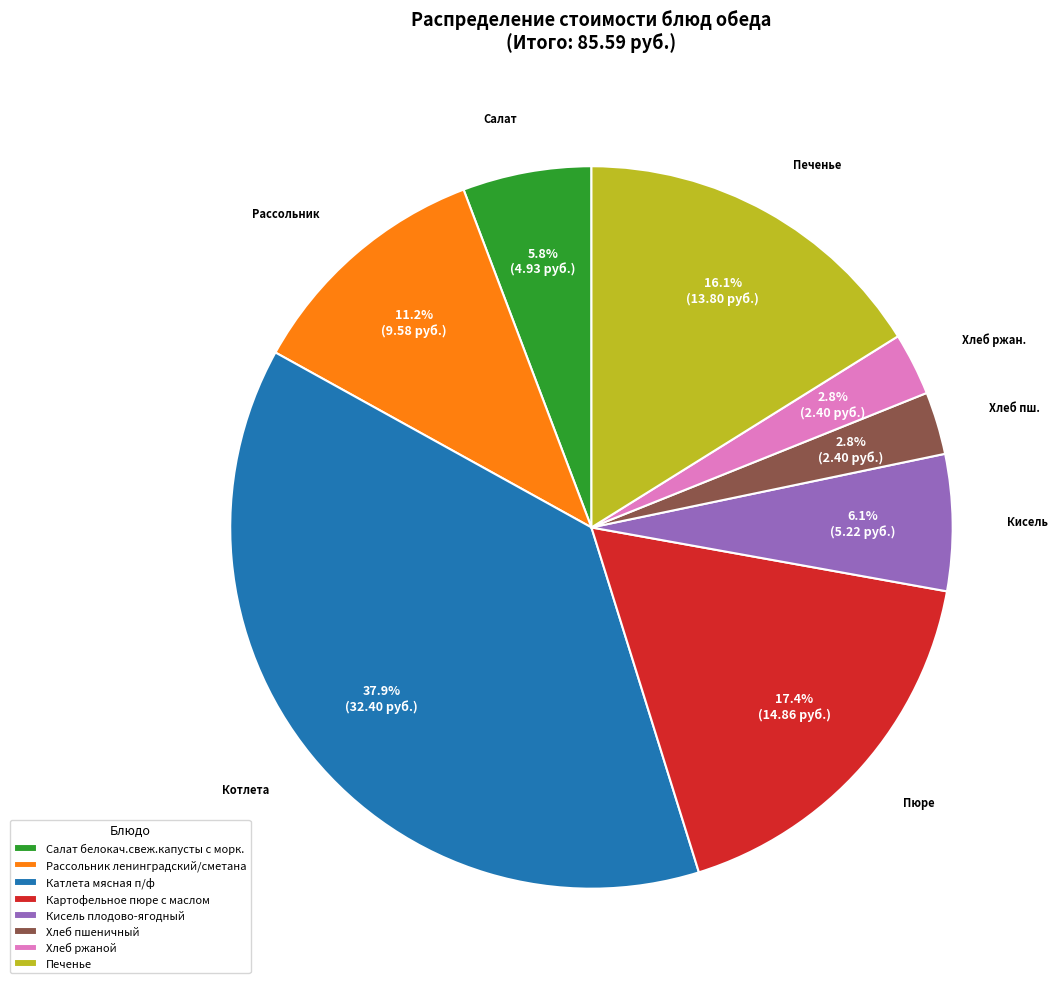

Approximately how many times larger is the value at Картофельное пюре с маслом compared to Катлета мясная п/ф?

0.5